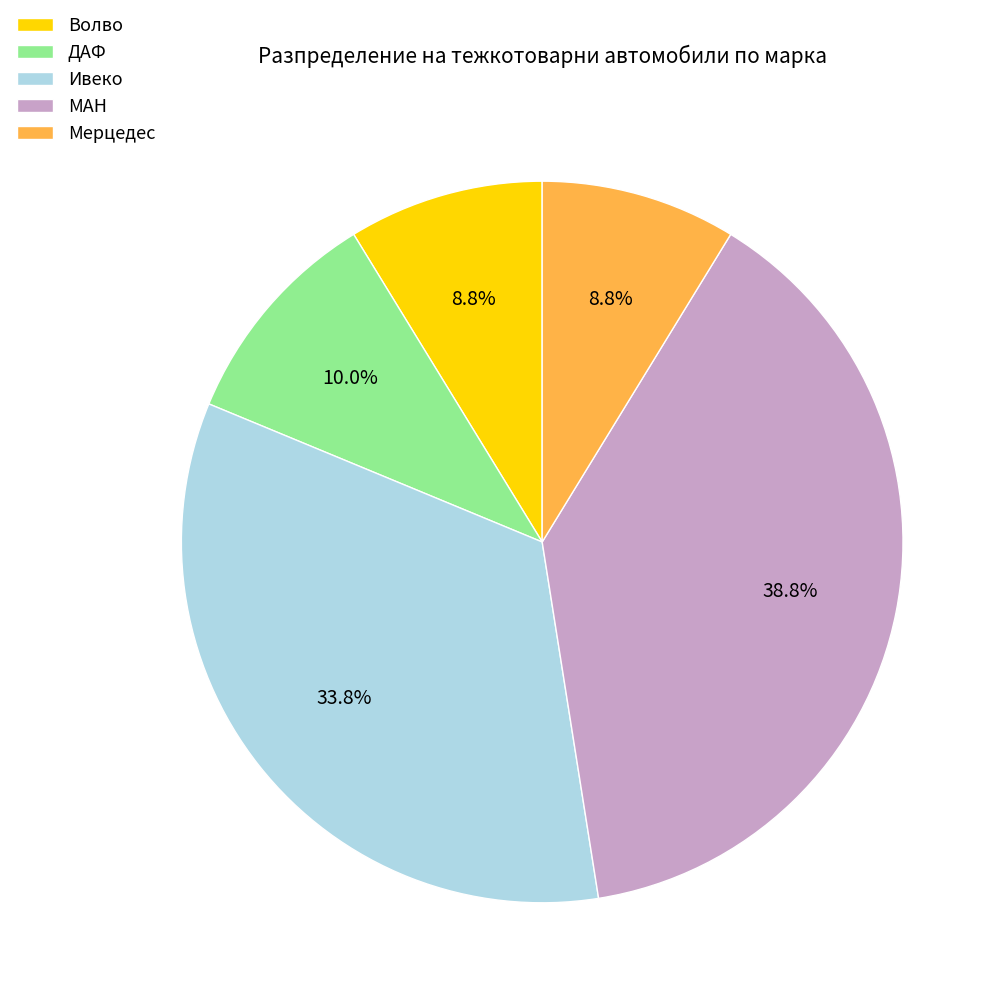

Which category has the biggest portion of the pie?

МАН